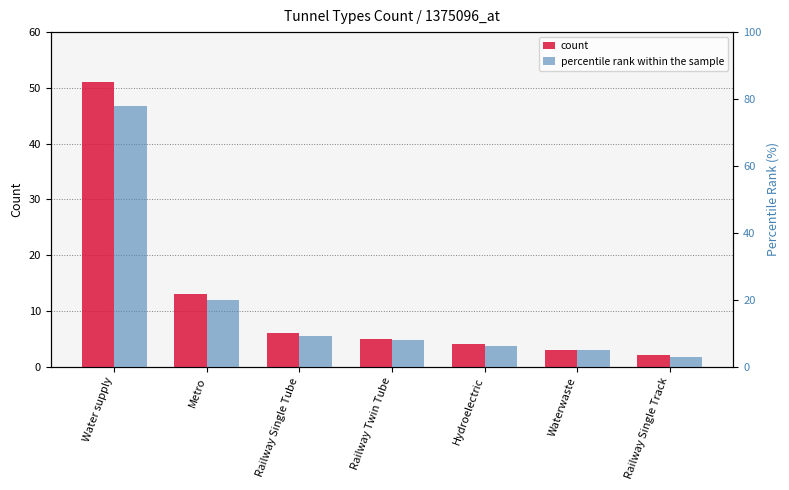

Reading right to left, extract all data points from this chart.

count: 2	3	4	5	6	13	51
percentile rank within the sample: 3	5	6	8	9	20	78